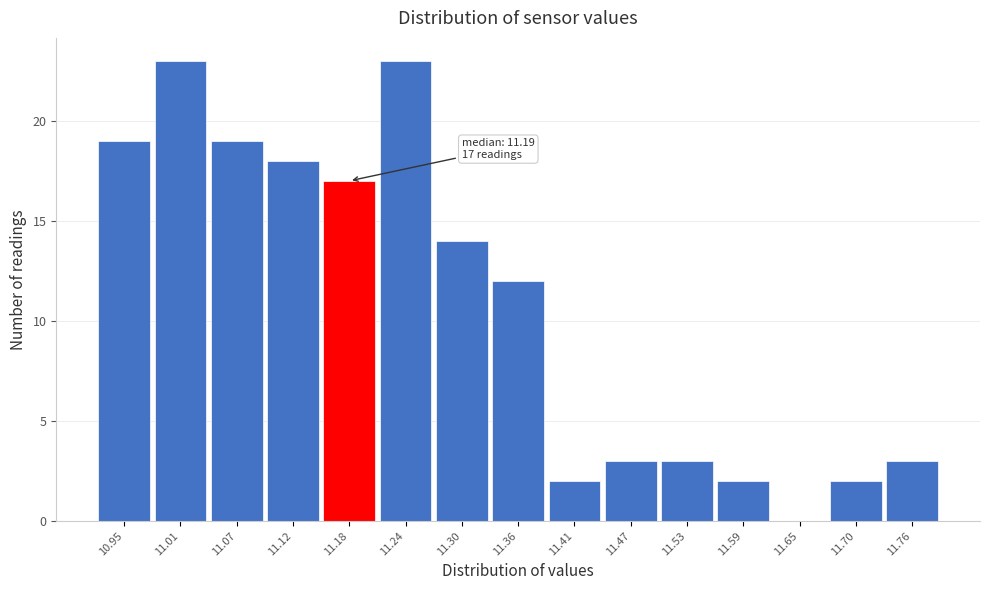

Reading left to right, transcribe all the data shown in this chart.

10.95=19	11.01=23	11.07=19	11.12=18	11.18=17	11.24=23	11.30=14	11.36=12	11.41=2	11.47=3	11.53=3	11.59=2	11.65=0	11.70=2	11.76=3